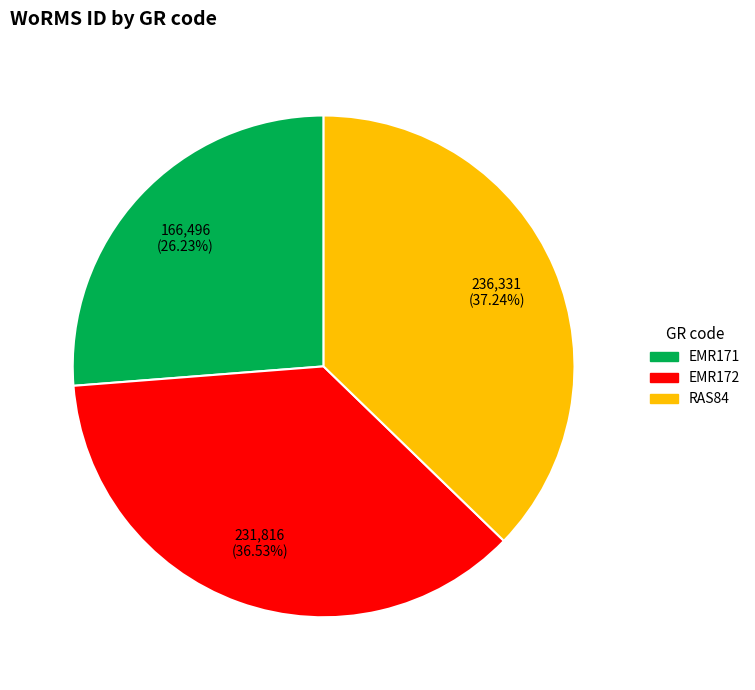

What percentage do EMR171 and RAS84 together represent?

63.5%